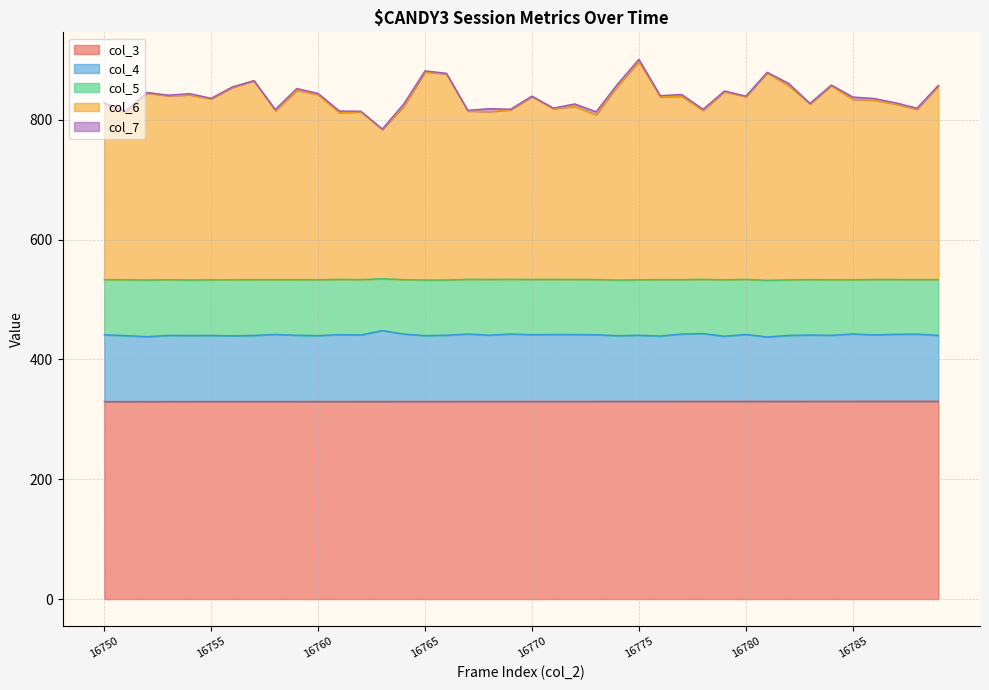

Does the chart have visible grid lines?

Yes